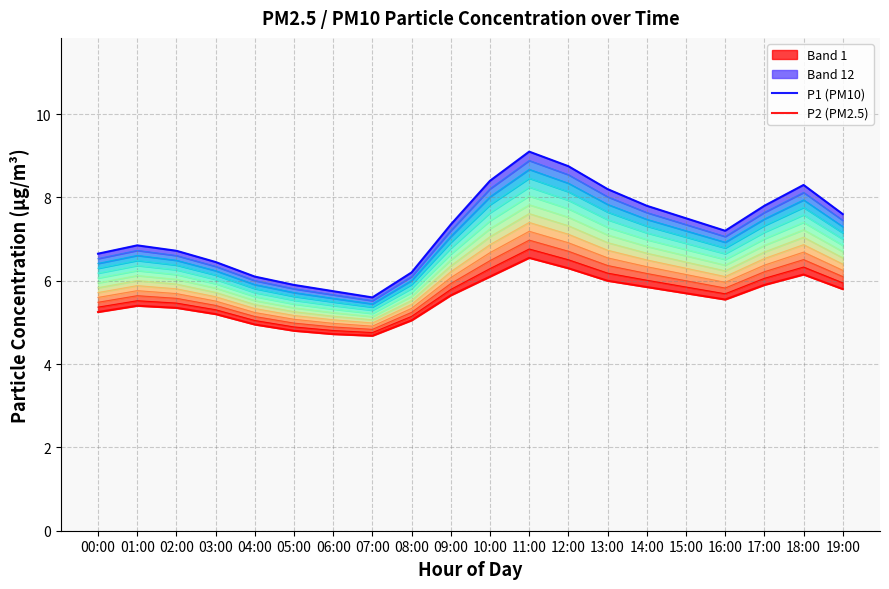

Count the number of categories in the chart.

20